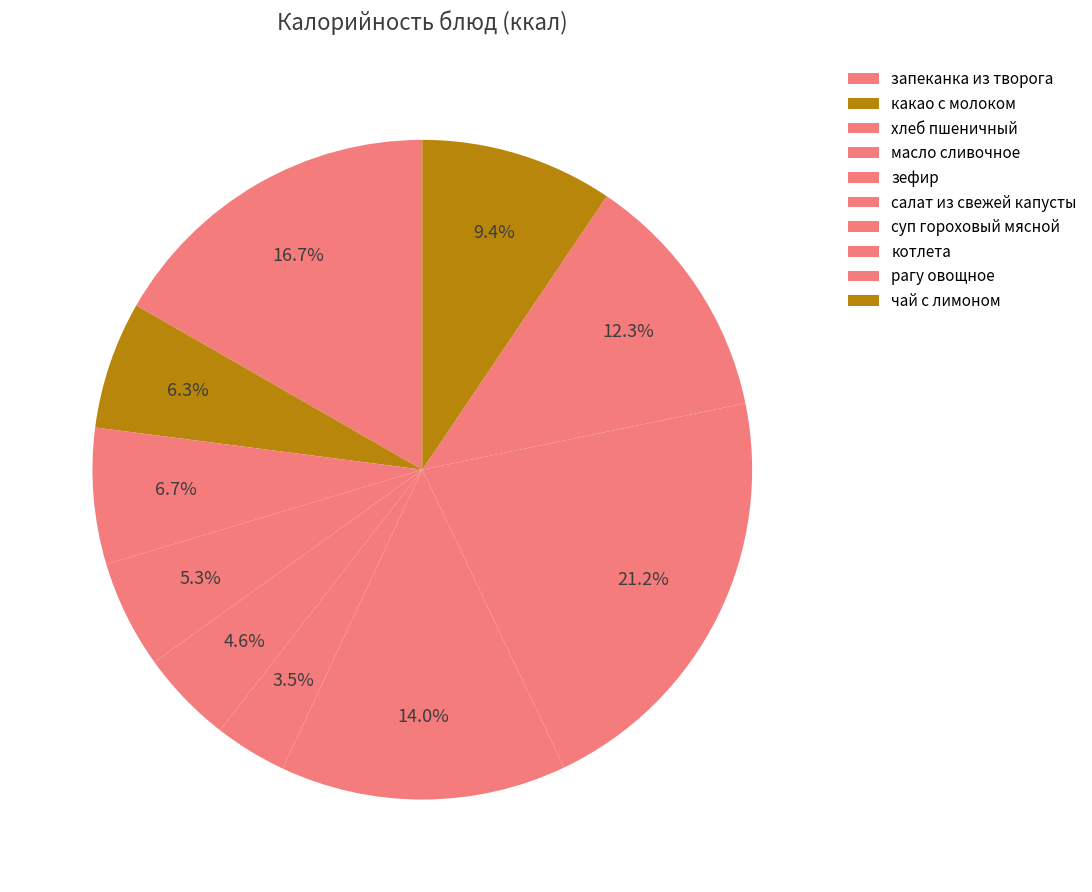

How many segments does this pie chart have?

10